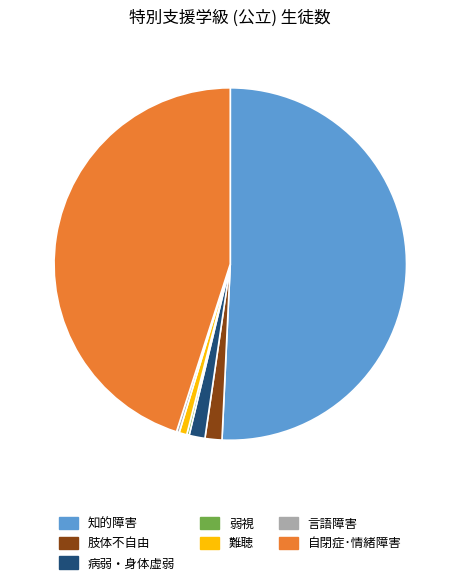

Is the sum of 知的障害 and 肢体不自由 greater than half?

Yes